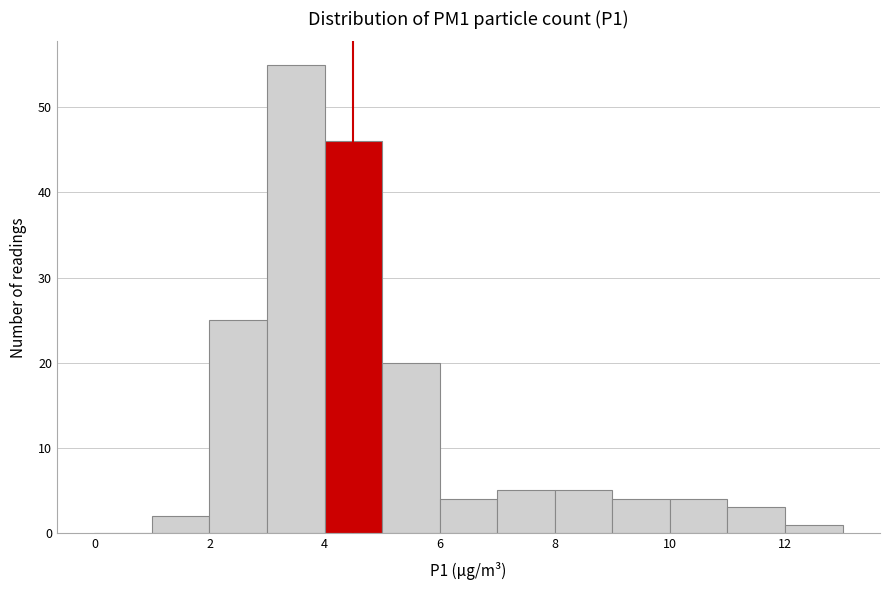

Reading left to right, transcribe this chart: for each bar, give the range it covers on the x-axis and its height. The values are not printed on the chart, so give them approximately, as read against the axis.

0 to 1: 0
1 to 2: 2
2 to 3: 25
3 to 4: 55
4 to 5: 46
5 to 6: 20
6 to 7: 4
7 to 8: 5
8 to 9: 5
9 to 10: 4
10 to 11: 4
11 to 12: 3
12 to 13: 1